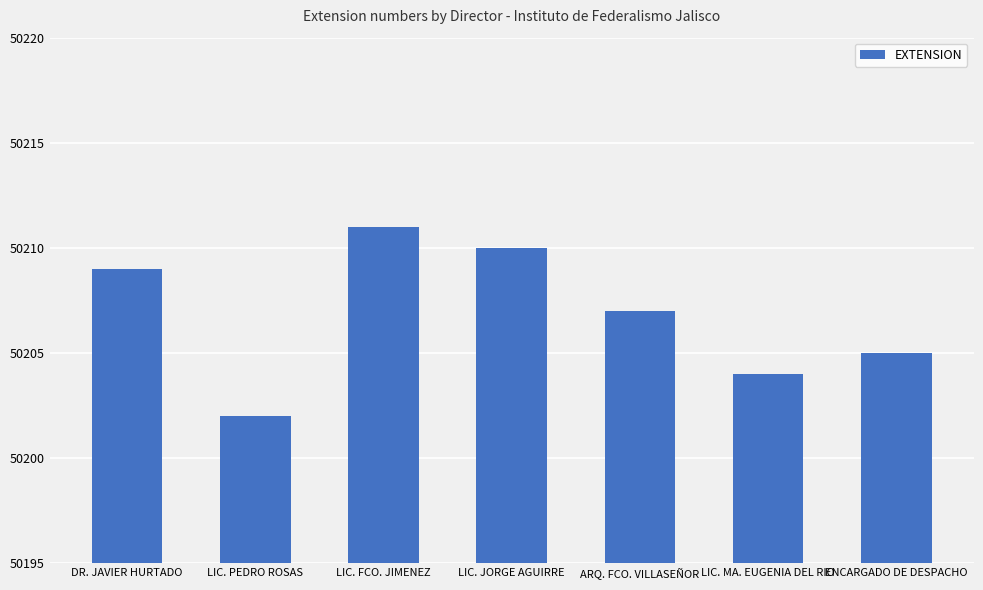

How many categories are shown in the chart?

7